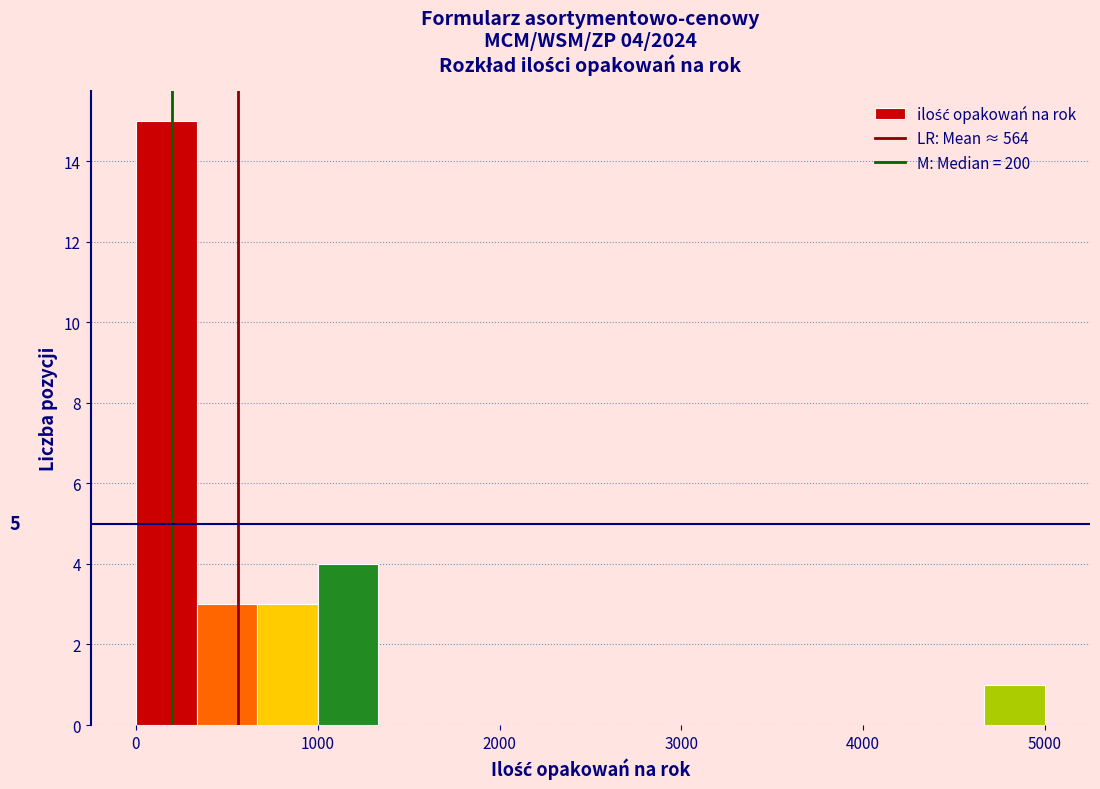

Around what value on the x-axis is the tallest bar? Give the approximate position of its centre, as read against the axis.

200